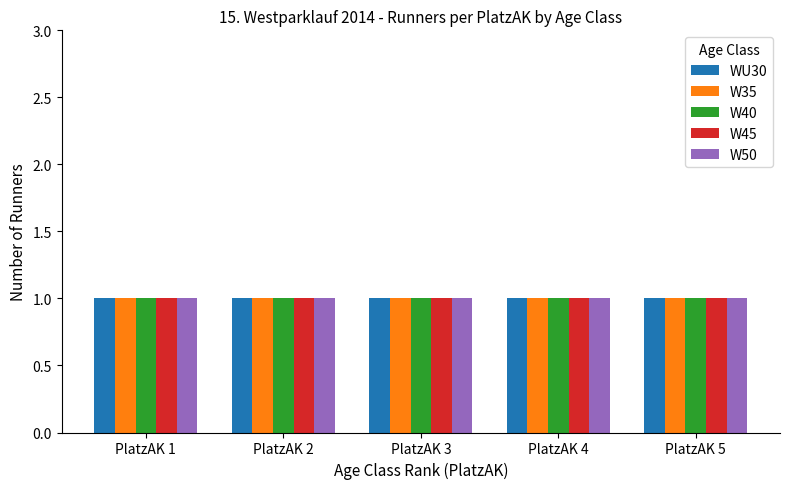

At which category is the sum across all series the highest?

1